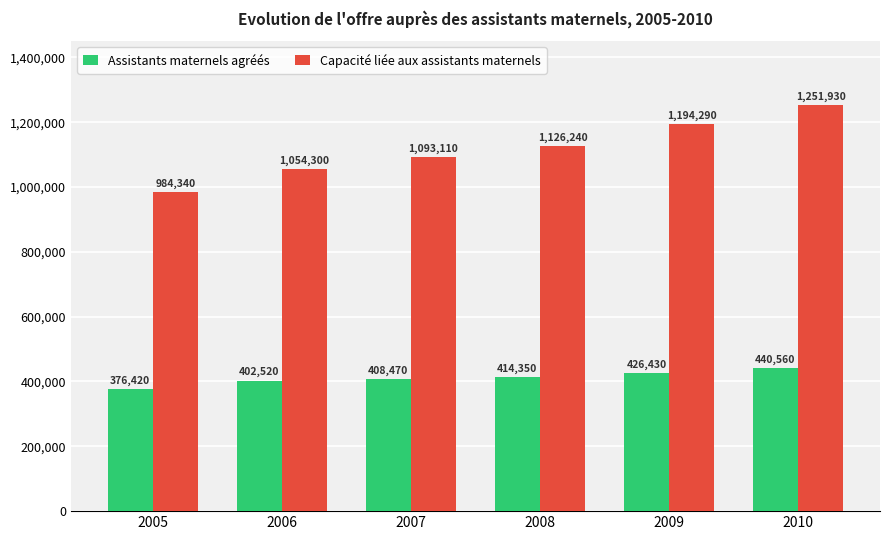

At which label does Capacité liée aux assistants maternels reach its peak?

2010